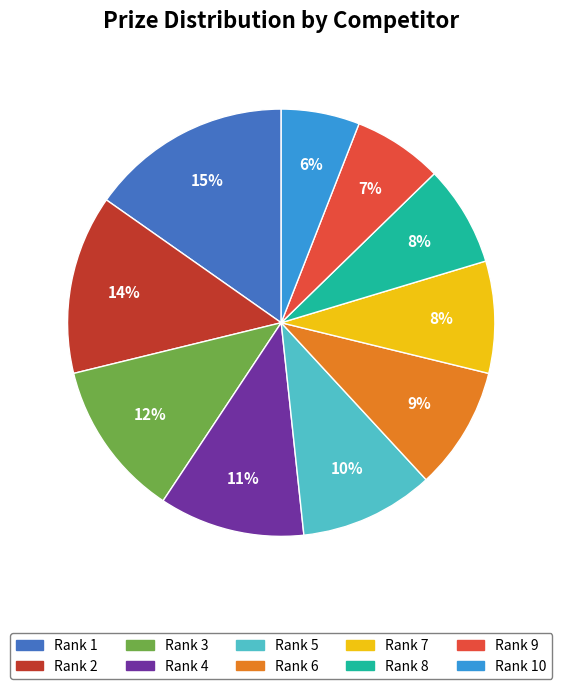

True or false: Rank 5 accounts for 17% of the total.

False